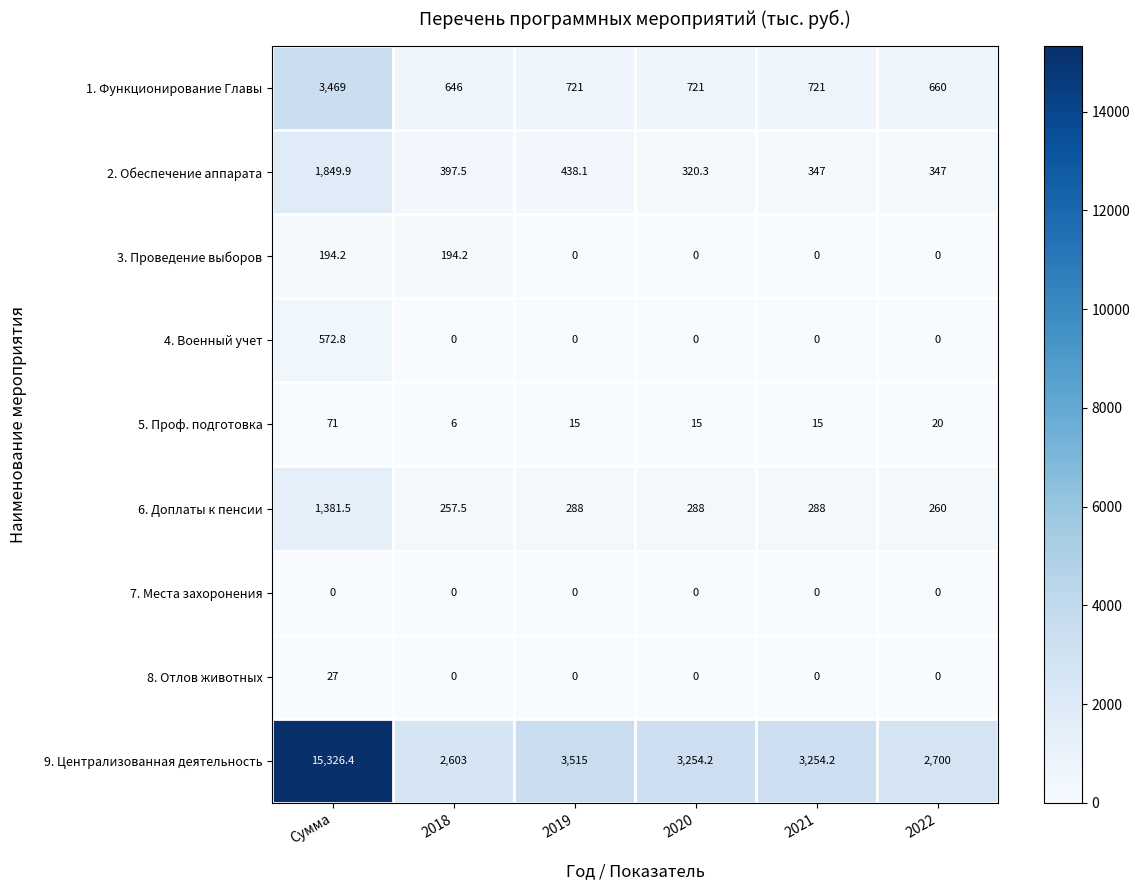

What is the greatest value displayed?

15326.4